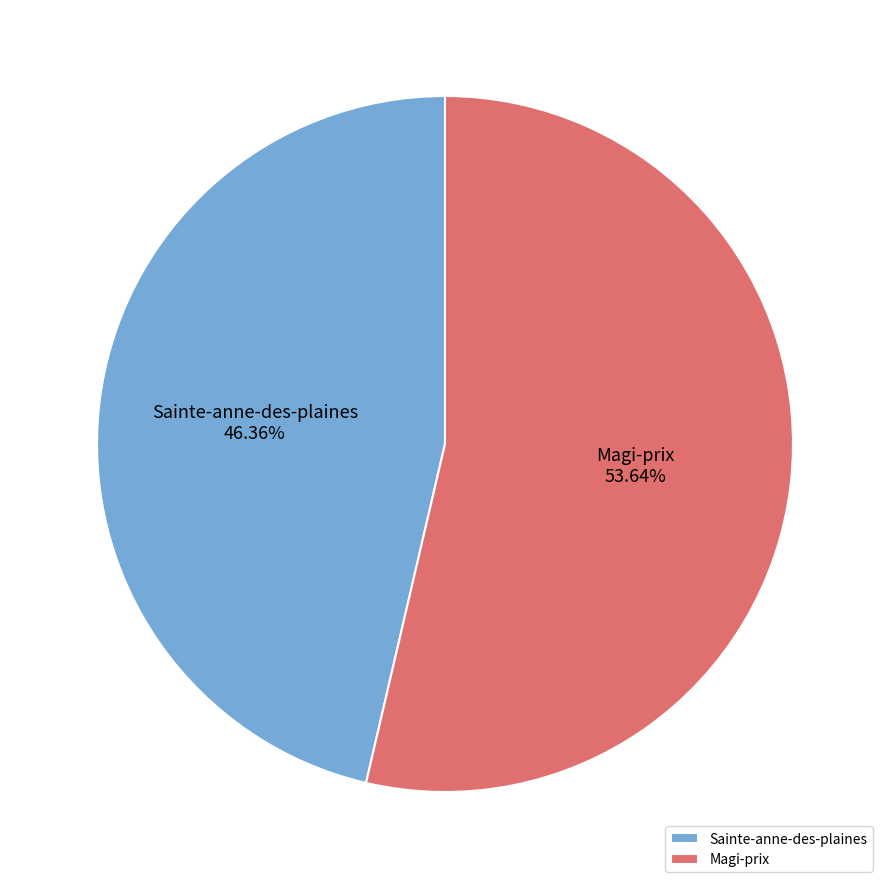

What portion of the pie excludes Magi-prix?

46.4%